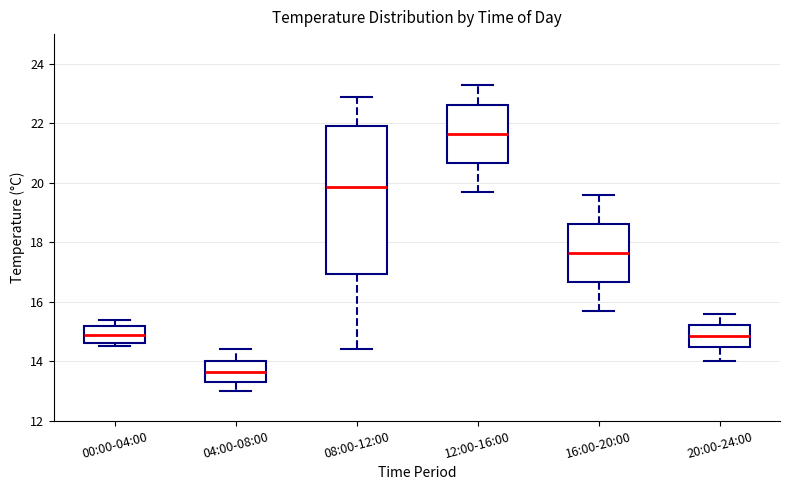

Reading left to right, transcribe this box plot: for each box, give where its median line is, the range the box spans, and where its two whiskers end, as read against the y-axis. The values are not printed on the chart, so give them approximately, as read against the axis.

00:00-04:00: median 15.0, box 14.6 to 15.2, whiskers 14.6 (just below the box's lower edge) to 15.4
04:00-08:00: median 13.6, box 13.4 to 14.0, whiskers 13.0 to 14.4
08:00-12:00: median 19.8, box 17.0 to 22.0, whiskers 14.4 to 23.0
12:00-16:00: median 21.6, box 20.6 to 22.6, whiskers 19.8 to 23.4
16:00-20:00: median 17.6, box 16.6 to 18.6, whiskers 15.8 to 19.6
20:00-24:00: median 14.8, box 14.4 to 15.2, whiskers 14.0 to 15.6